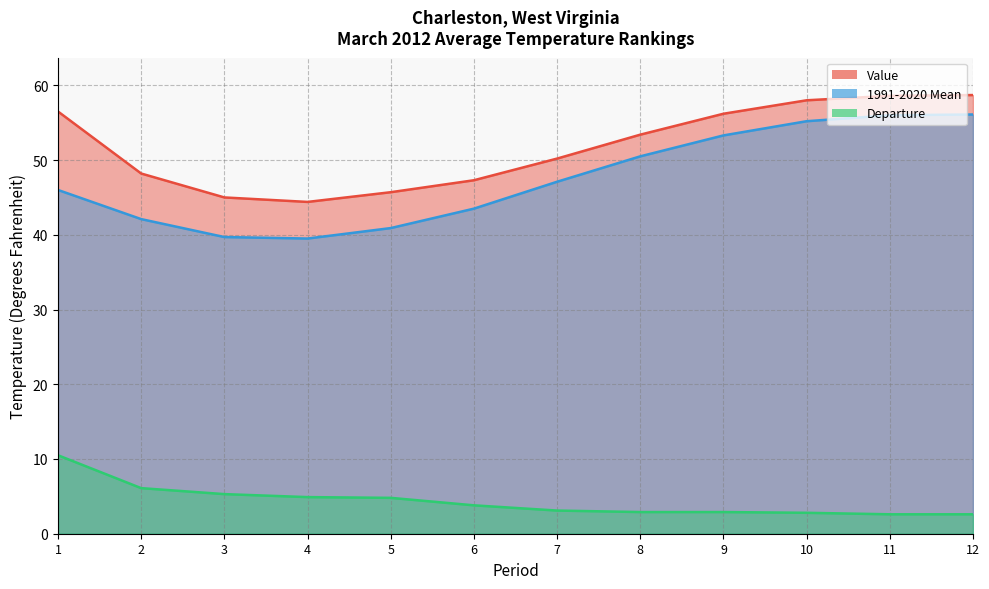

Which series has the largest total across all categories?

Value